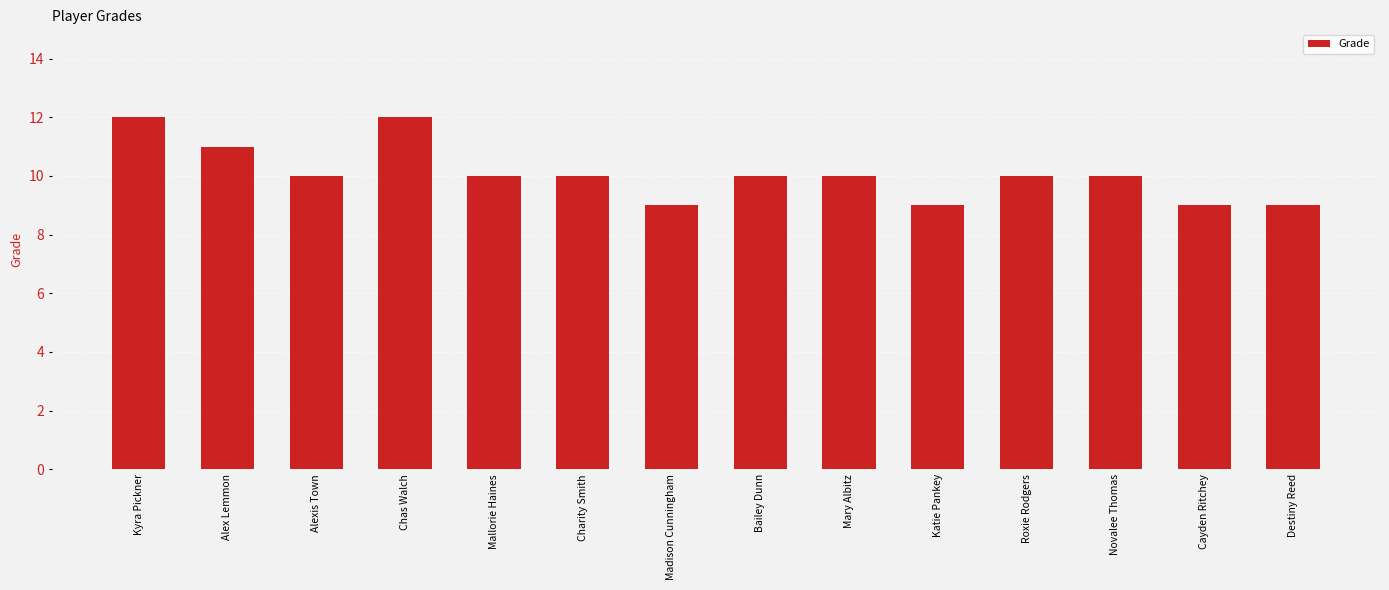

Reading left to right, list all the values displayed in this chart.

12	11	10	12	10	10	9	10	10	9	10	10	9	9